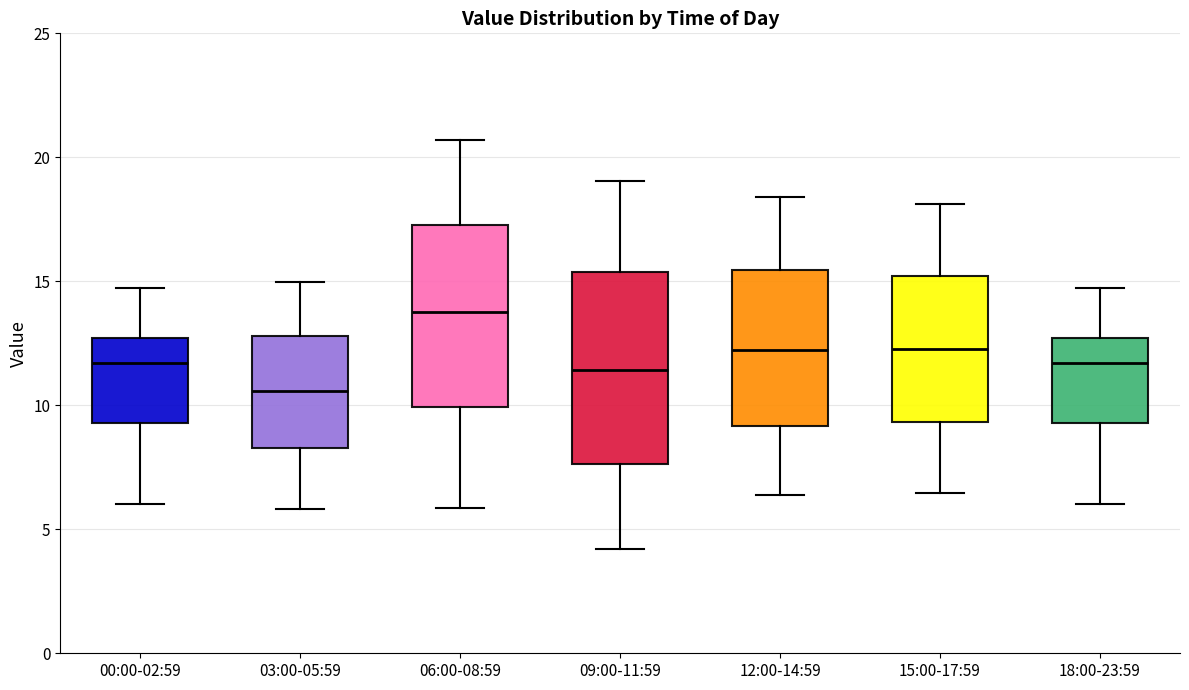

Where does the lower whisker of the box for 09:00-11:59 end on the y-axis? The values are not printed on the chart, so give them approximately, as read against the axis.

4.0